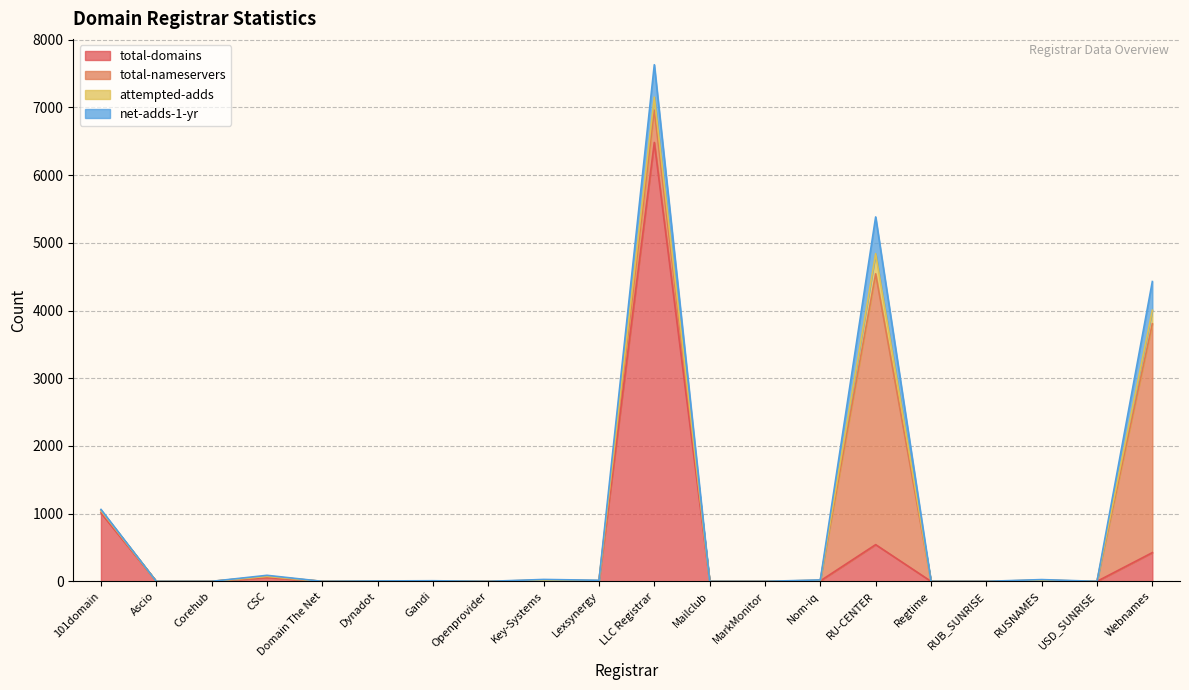

What is the highest value of the total-domains series?

6482